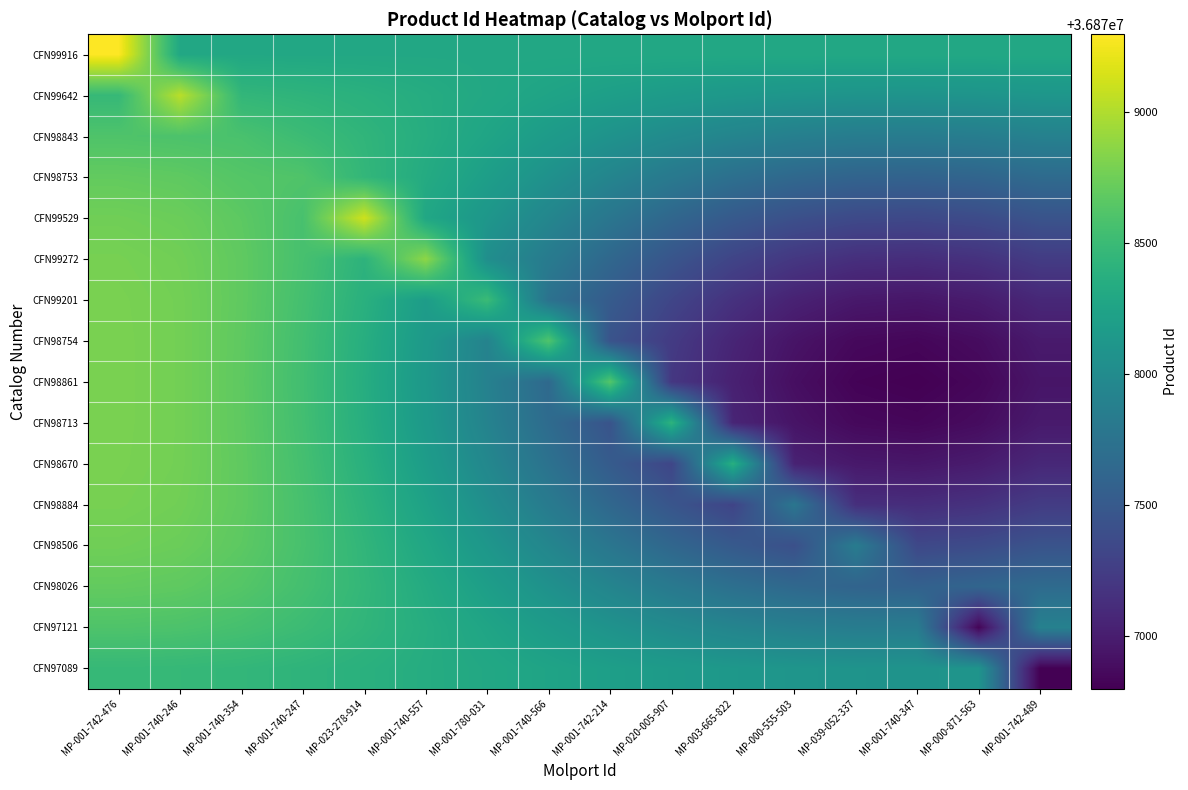

Rank the series by their maximum value, from highest to lowest.

CFN99916, CFN99529, CFN99642, CFN99272, CFN98861, CFN98754, CFN98713, CFN99201, CFN98670, CFN98884, CFN98506, CFN98753, CFN98026, CFN98843, CFN97121, CFN97089